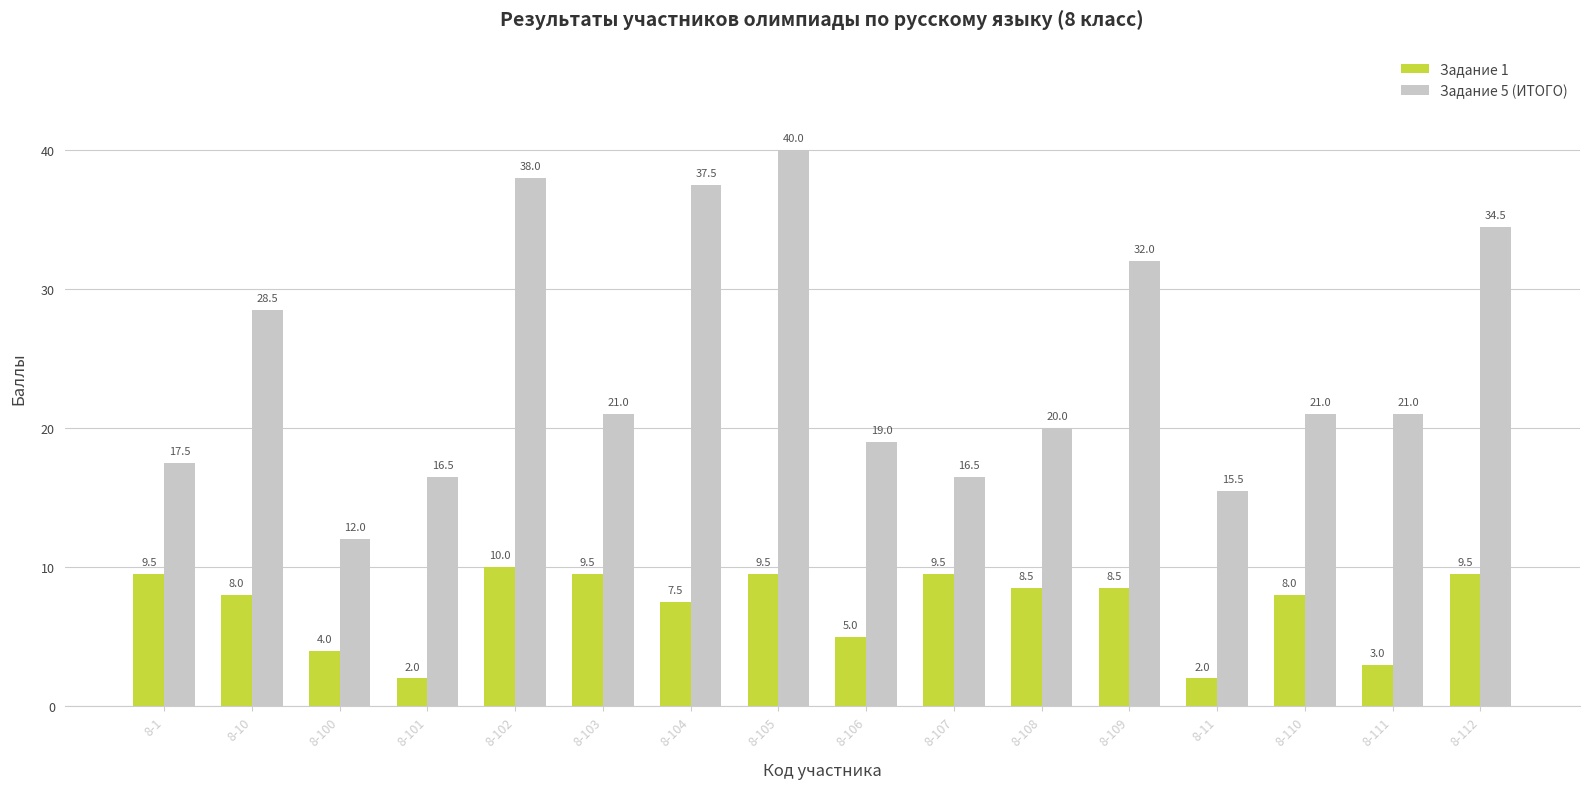

Which series has the widest spread of values?

Задание 5 (ИТОГО)